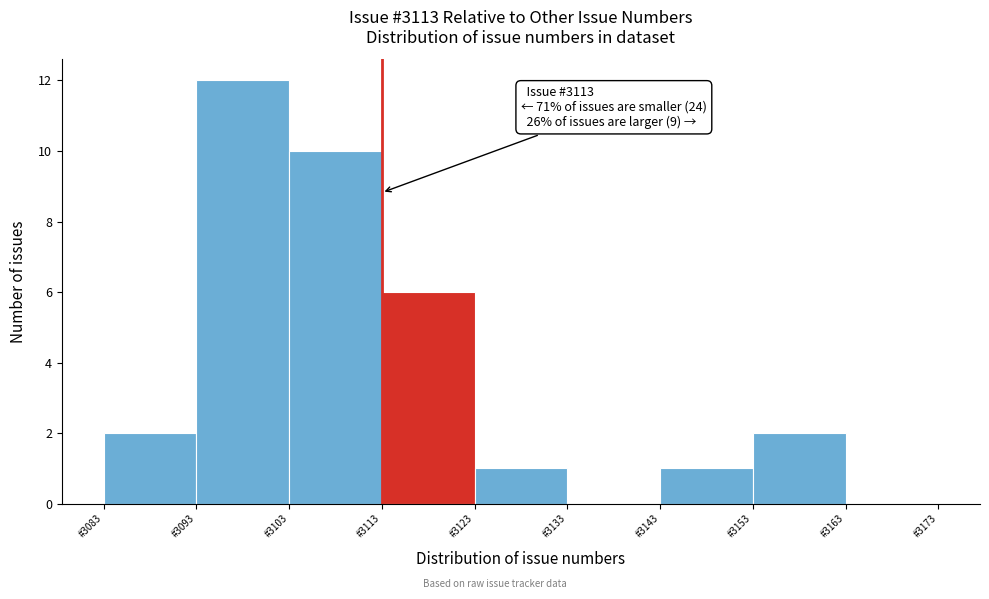

Which range on the x-axis has the tallest bar?

3093 to 3103